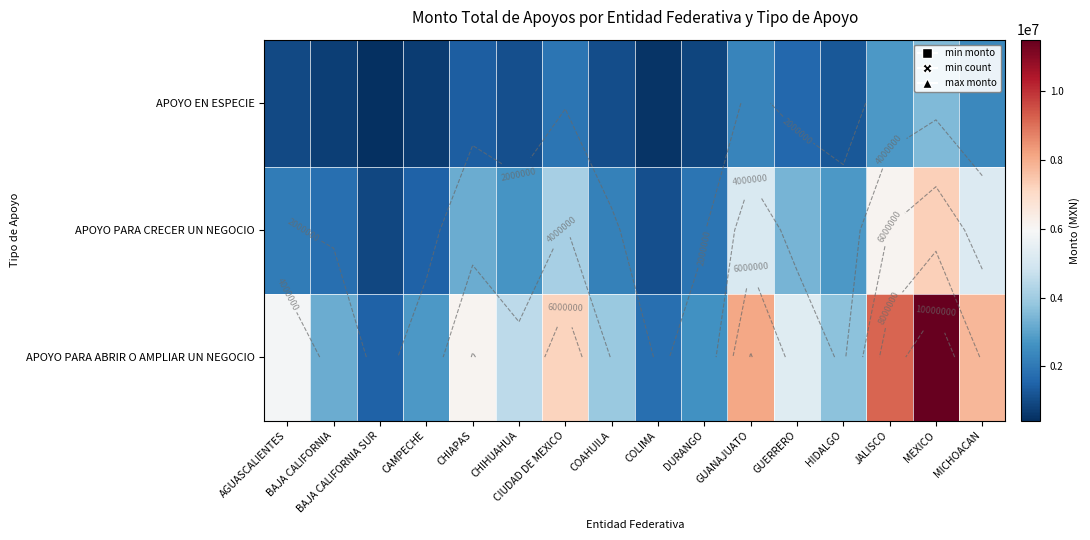

What is the difference between the maximum and minimum values in the APOYO PARA CRECER UN NEGOCIO series?

6400000.0